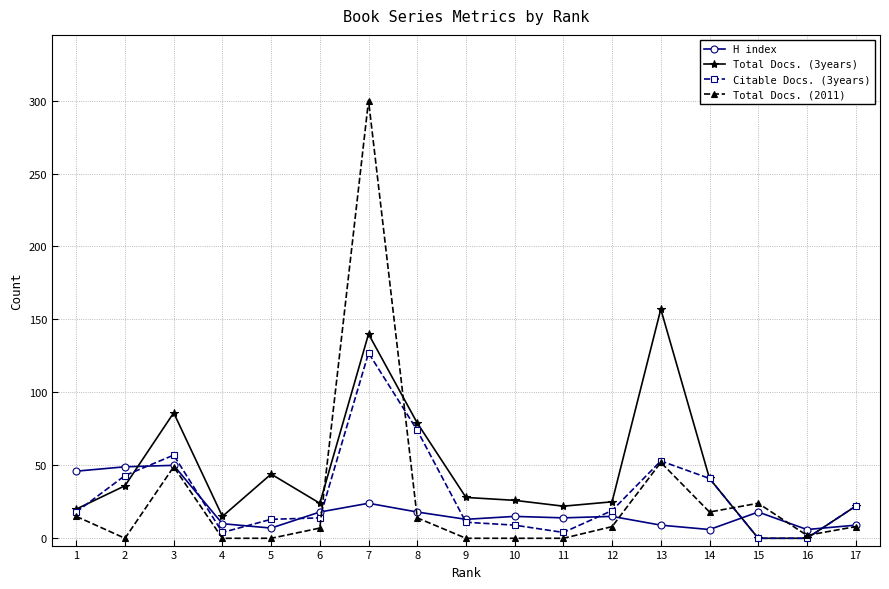

True or false: Total Docs. (3years) and H index cross at least once.

True